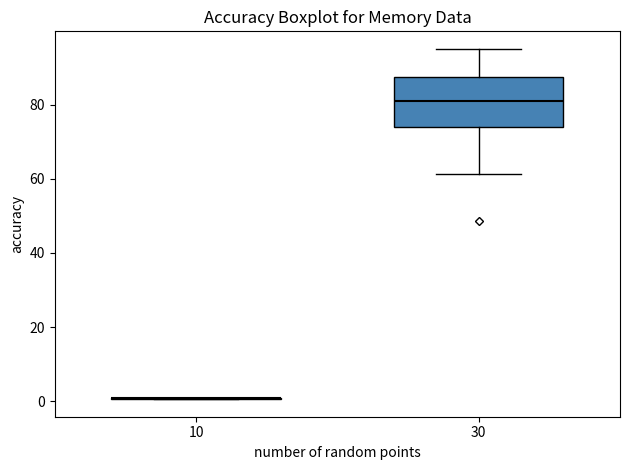

Reading left to right, read every box against the y-axis: the position of its median line, the range the box covers, and the ends of its whiskers. The values are not printed on the chart, so give them approximately, as read against the axis.

10: box collapsed to a line at 0, whiskers 0 to 0
30: median 82, box 74 to 88, whiskers 62 to 96